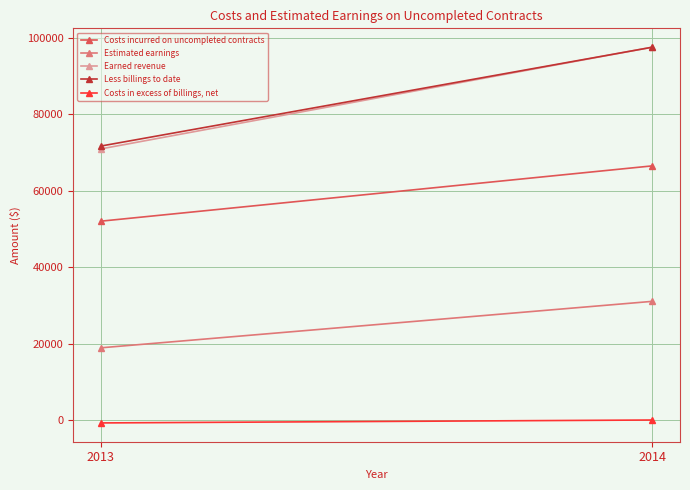

Between 2014 and 2013, which is larger?

2014